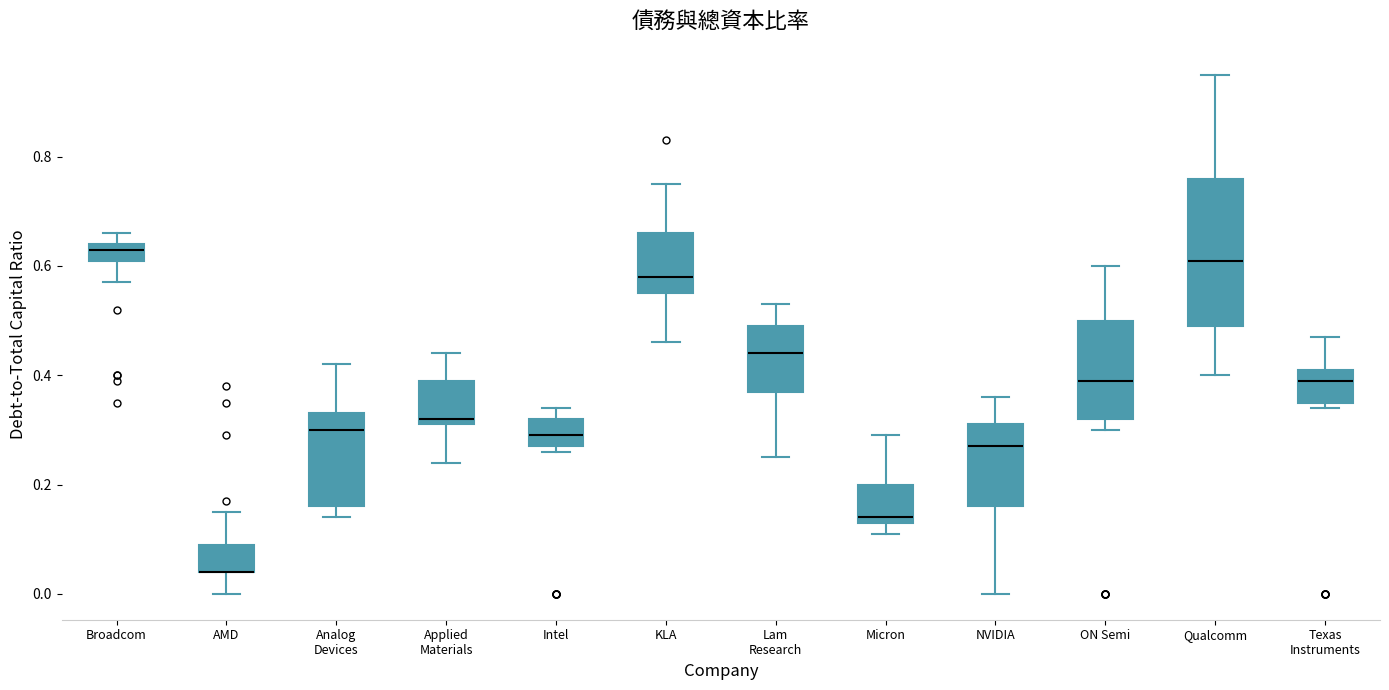

Reading left to right, transcribe this box plot: for each box, give where its median line is, the range the box spans, and where its two whiskers end, as read against the y-axis. The values are not printed on the chart, so give them approximately, as read against the axis.

Broadcom: median 0.64 (just below the box's upper edge), box 0.62 to 0.64, whiskers 0.58 to 0.66
AMD: median 0.04 (drawn on the box's lower edge), box 0.04 to 0.10, whiskers 0.00 to 0.16
Analog Devices: median 0.30, box 0.16 to 0.34, whiskers 0.14 to 0.42
Applied Materials: median 0.32 (just above the box's lower edge), box 0.32 to 0.40, whiskers 0.24 to 0.44
Intel: median 0.30, box 0.28 to 0.32, whiskers 0.26 to 0.34
KLA: median 0.58, box 0.56 to 0.66, whiskers 0.46 to 0.76
Lam Research: median 0.44, box 0.38 to 0.50, whiskers 0.26 to 0.54
Micron: median 0.14 (just above the box's lower edge), box 0.14 to 0.20, whiskers 0.12 to 0.30
NVIDIA: median 0.28, box 0.16 to 0.32, whiskers 0.00 to 0.36
ON Semi: median 0.40, box 0.32 to 0.50, whiskers 0.30 to 0.60
Qualcomm: median 0.62, box 0.50 to 0.76, whiskers 0.40 to 0.96
Texas Instruments: median 0.40, box 0.36 to 0.42, whiskers 0.34 to 0.48